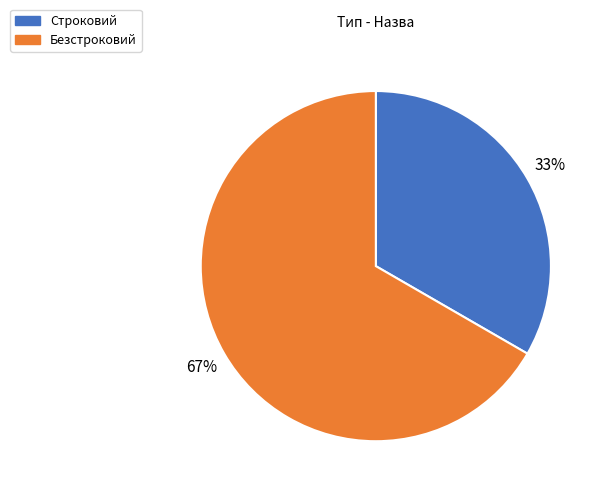

To the nearest percent, what is the average slice percentage?

50%